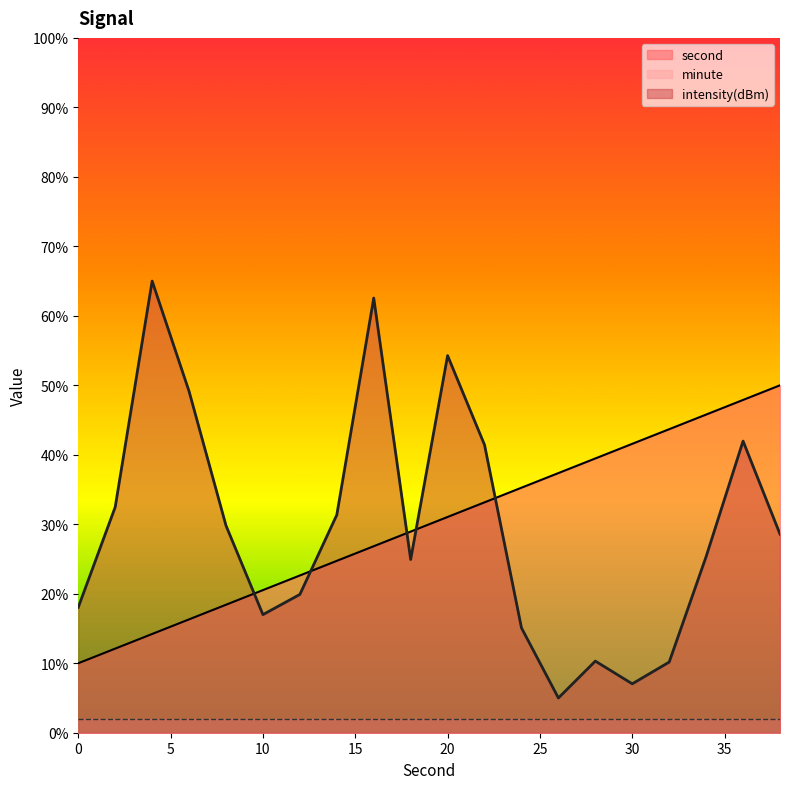

Reading left to right, what are all the values shown in this chart?

second: 0=10.0	2=12.1	4=14.2	6=16.3	8=18.4	10=20.5	12=22.6	14=24.7	16=26.8	18=28.9	20=31.1	22=33.2	24=35.3	26=37.4	28=39.5	30=41.6	32=43.7	34=45.8	36=47.9	38=50.0
intensity(dBm): 0=18.1	2=32.5	4=65.0	6=49.1	8=29.8	10=17.0	12=19.9	14=31.3	16=62.6	18=24.9	20=54.3	22=41.4	24=15.1	26=5.0	28=10.3	30=7.0	32=10.2	34=25.3	36=42.0	38=28.6